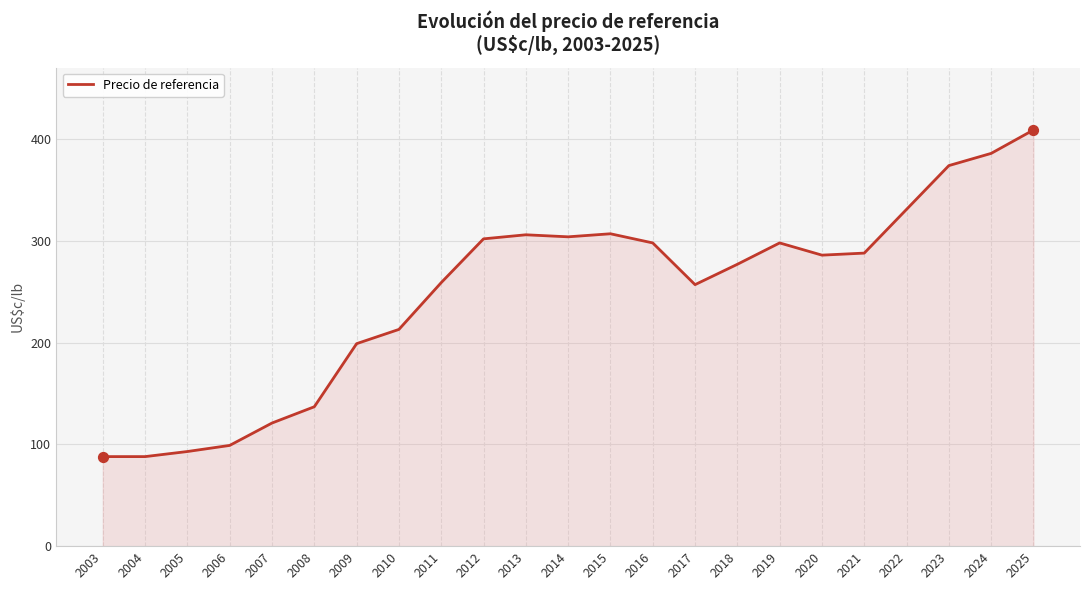

Which has a higher value, 2023 or 2010?

2023